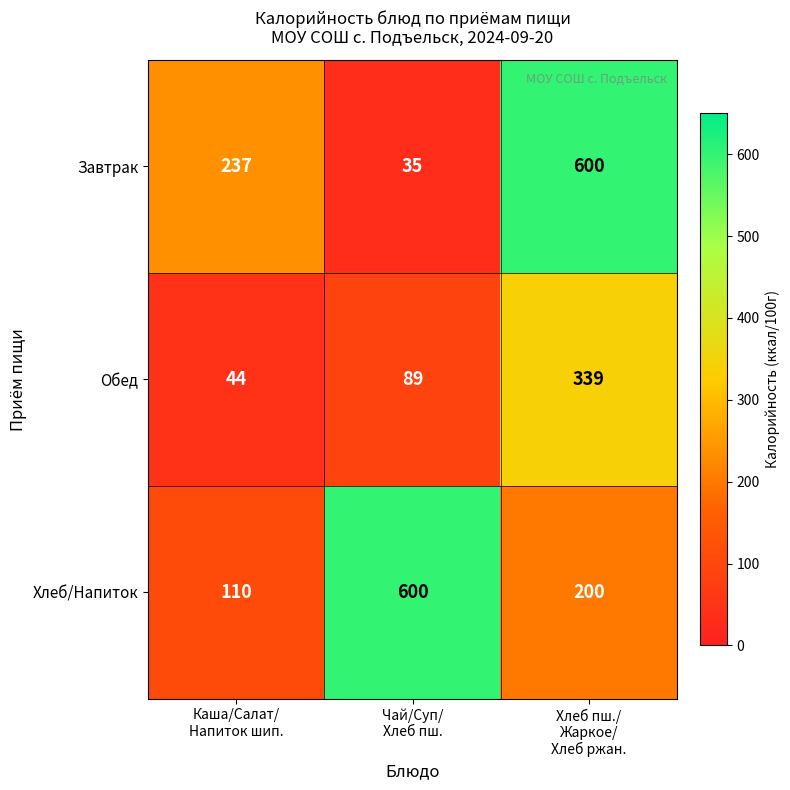

Count the number of data series in this chart.

3